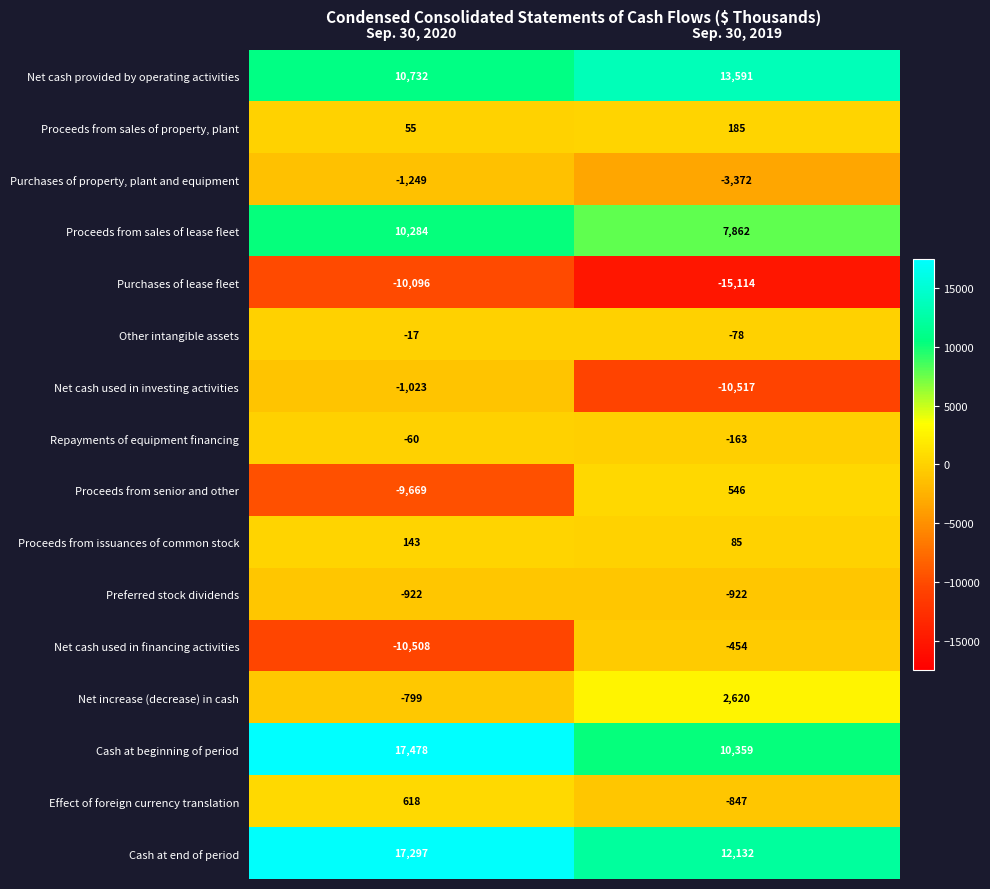

Between Sep. 30, 2020 and Sep. 30, 2019, which series saw the biggest shift?

Proceeds from senior and other